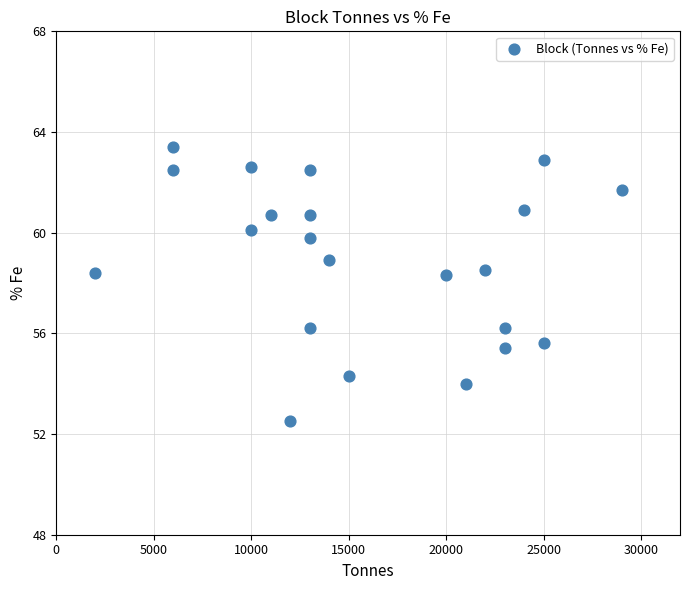

What is the range of Y values (max minus min)?

10.9